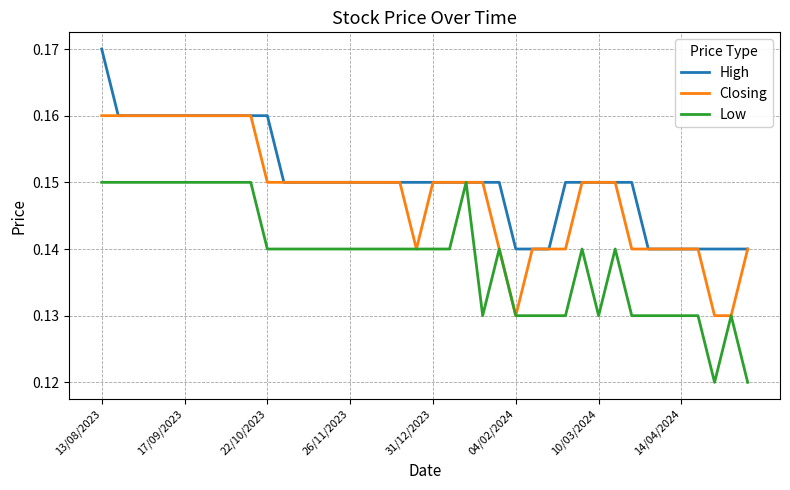

Which series has the largest total across all categories?

High